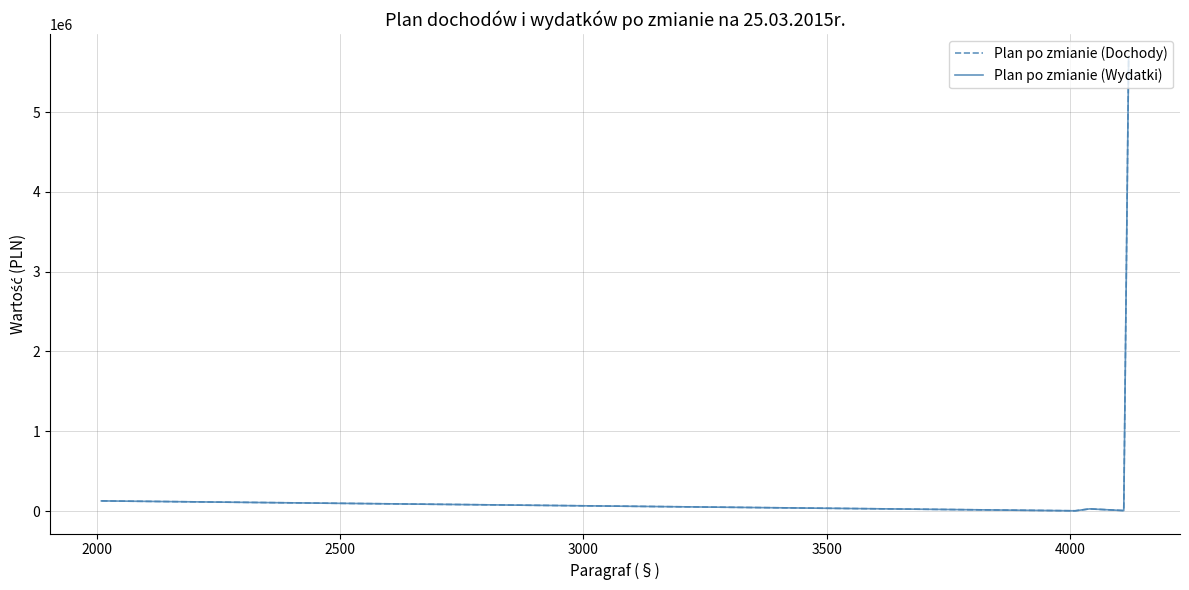

True or false: Plan po zmianie (Dochody) and Plan po zmianie (Wydatki) cross at least once.

False